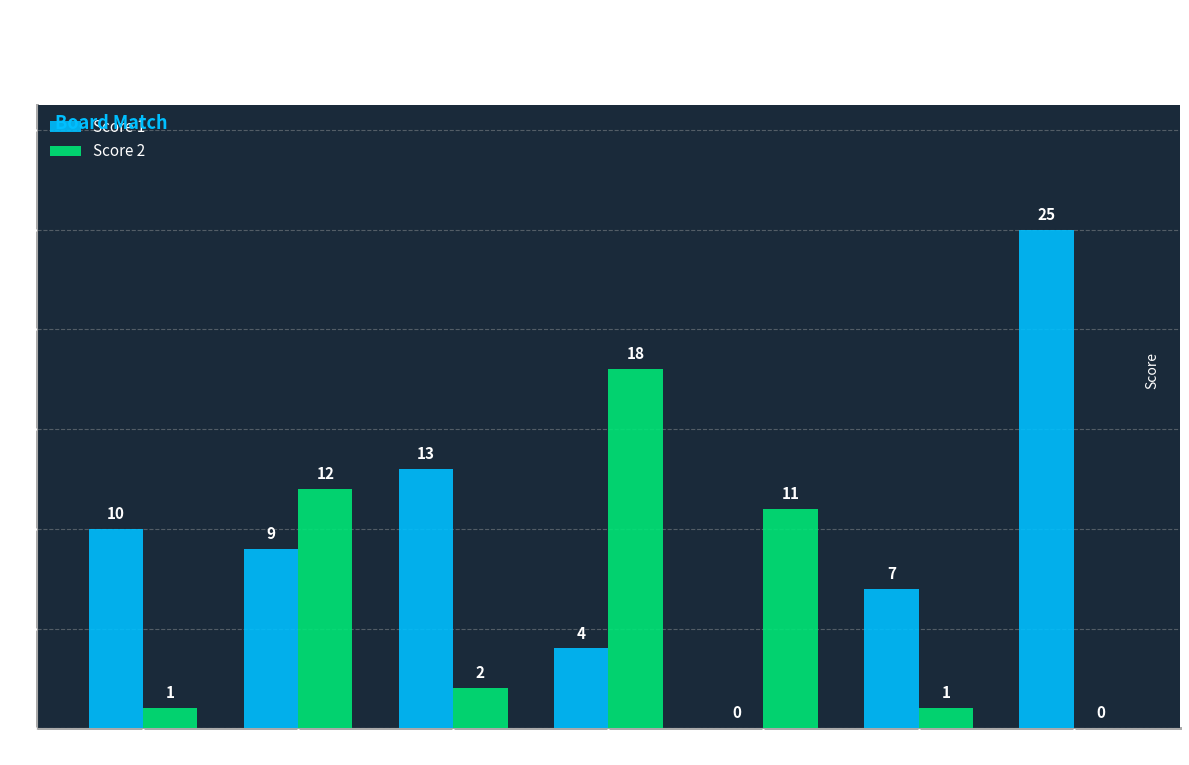

How many positive values does the Score 2 series have?

6